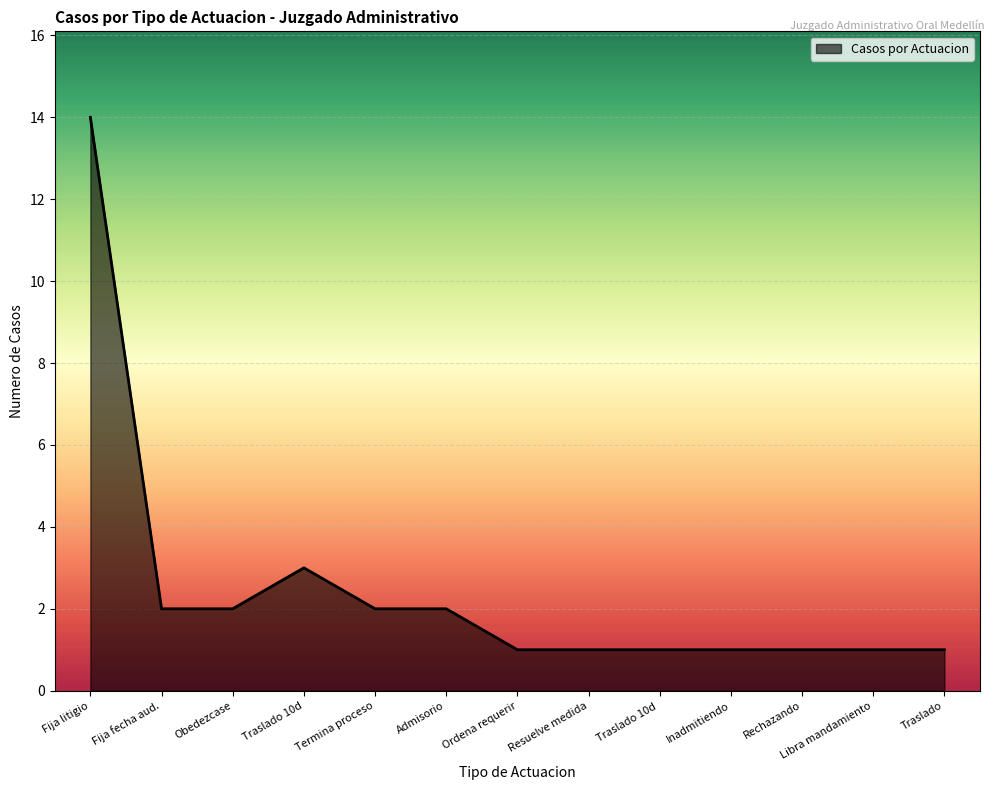

Where is the data nearest to the value 7?

Traslado 10d